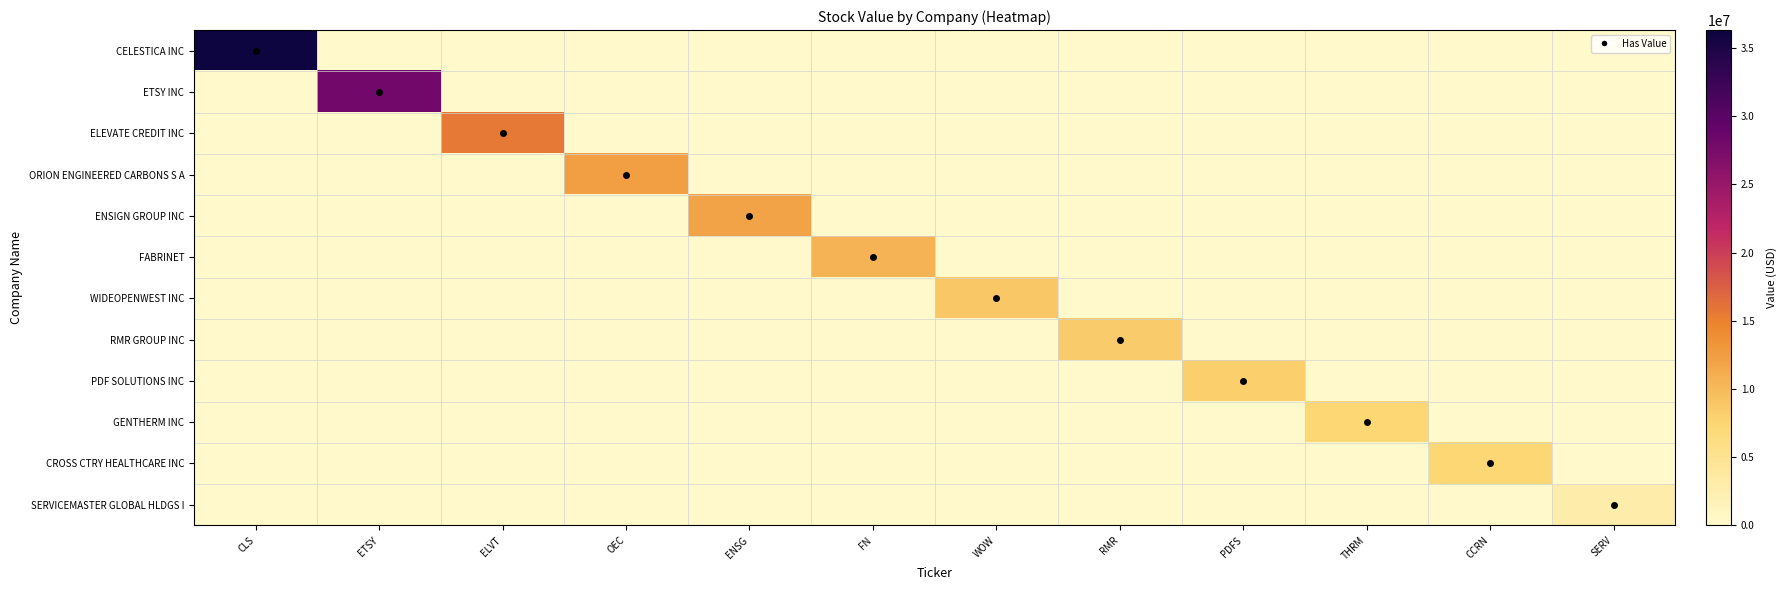

Reading left to right, transcribe all the data shown in this chart.

CELESTICA INC: CLS=36305000	ETSY=0	ELVT=0	OEC=0	ENSG=0	FN=0	WOW=0	RMR=0	PDFS=0	THRM=0	CCRN=0	SERV=0
ETSY INC: CLS=0	ETSY=28035000	ELVT=0	OEC=0	ENSG=0	FN=0	WOW=0	RMR=0	PDFS=0	THRM=0	CCRN=0	SERV=0
ELEVATE CREDIT INC: CLS=0	ETSY=0	ELVT=15574000	OEC=0	ENSG=0	FN=0	WOW=0	RMR=0	PDFS=0	THRM=0	CCRN=0	SERV=0
ORION ENGINEERED CARBONS S A: CLS=0	ETSY=0	ELVT=0	OEC=12400000	ENSG=0	FN=0	WOW=0	RMR=0	PDFS=0	THRM=0	CCRN=0	SERV=0
ENSIGN GROUP INC: CLS=0	ETSY=0	ELVT=0	OEC=0	ENSG=12033000	FN=0	WOW=0	RMR=0	PDFS=0	THRM=0	CCRN=0	SERV=0
FABRINET: CLS=0	ETSY=0	ELVT=0	OEC=0	ENSG=0	FN=10563000	WOW=0	RMR=0	PDFS=0	THRM=0	CCRN=0	SERV=0
WIDEOPENWEST INC: CLS=0	ETSY=0	ELVT=0	OEC=0	ENSG=0	FN=0	WOW=8826000	RMR=0	PDFS=0	THRM=0	CCRN=0	SERV=0
RMR GROUP INC: CLS=0	ETSY=0	ELVT=0	OEC=0	ENSG=0	FN=0	WOW=0	RMR=8461000	PDFS=0	THRM=0	CCRN=0	SERV=0
PDF SOLUTIONS INC: CLS=0	ETSY=0	ELVT=0	OEC=0	ENSG=0	FN=0	WOW=0	RMR=0	PDFS=8157000	THRM=0	CCRN=0	SERV=0
GENTHERM INC: CLS=0	ETSY=0	ELVT=0	OEC=0	ENSG=0	FN=0	WOW=0	RMR=0	PDFS=0	THRM=7485000	CCRN=0	SERV=0
CROSS CTRY HEALTHCARE INC: CLS=0	ETSY=0	ELVT=0	OEC=0	ENSG=0	FN=0	WOW=0	RMR=0	PDFS=0	THRM=0	CCRN=7438000	SERV=0
SERVICEMASTER GLOBAL HLDGS I: CLS=0	ETSY=0	ELVT=0	OEC=0	ENSG=0	FN=0	WOW=0	RMR=0	PDFS=0	THRM=0	CCRN=0	SERV=2974000